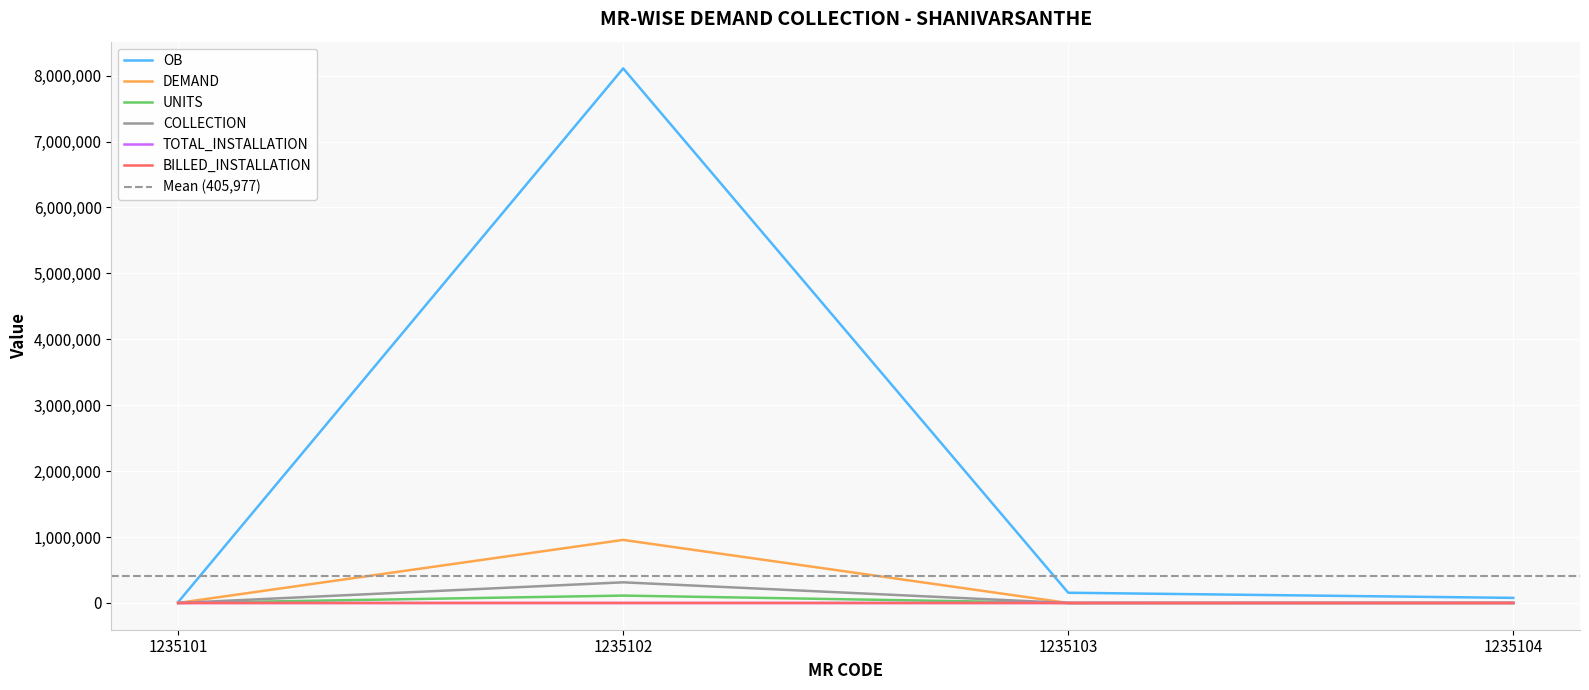

At which category does the chart reach its peak across all series?

1235102